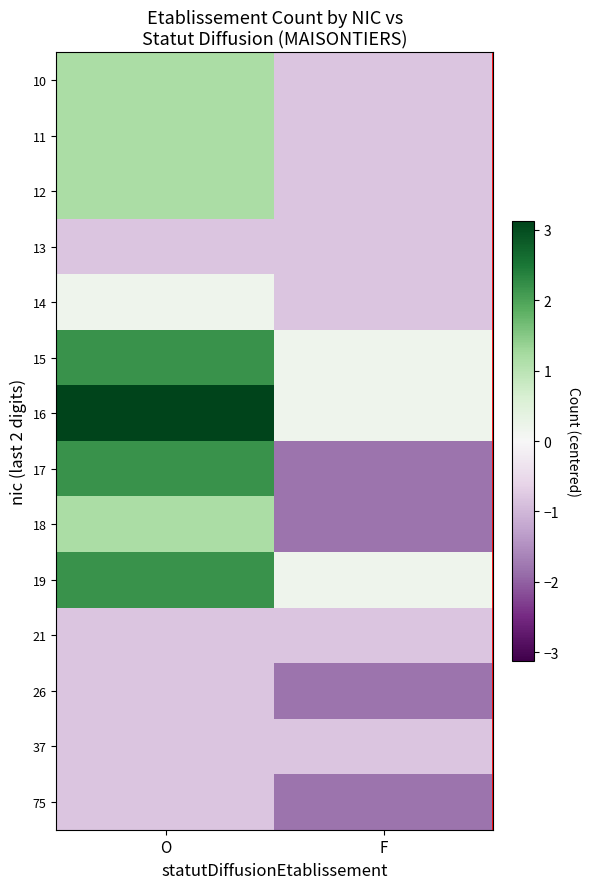

What is the total value across all series at O?

12.5